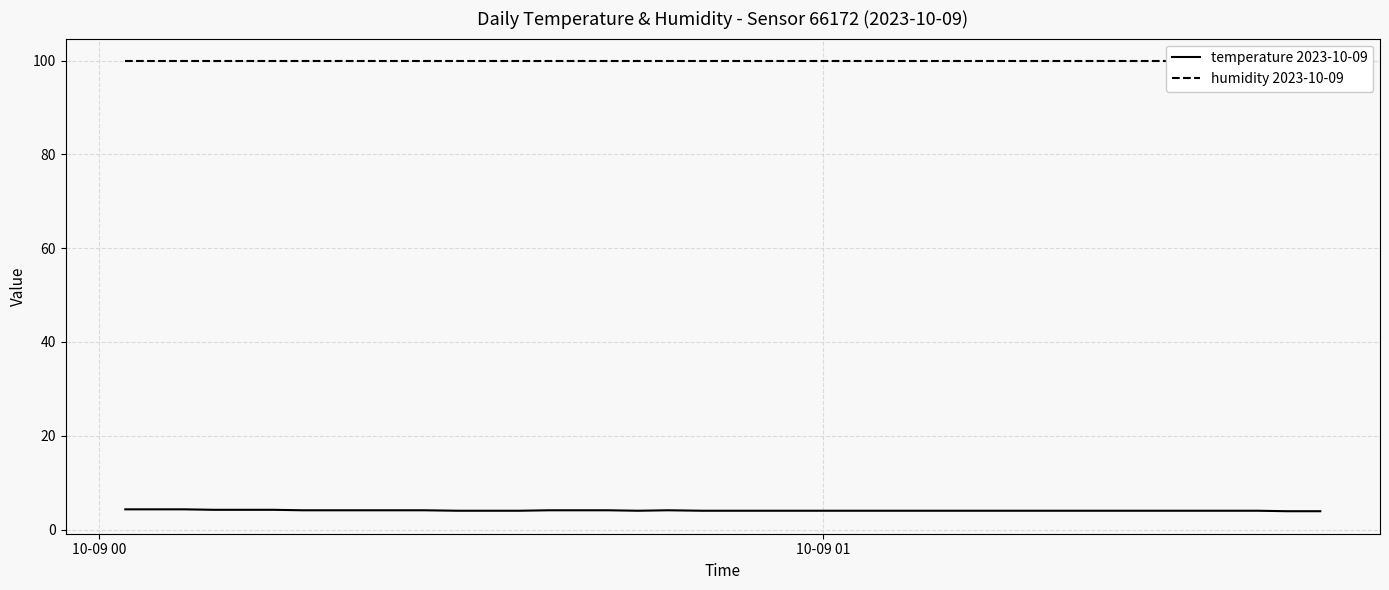

True or false: humidity 2023-10-09 and temperature 2023-10-09 intersect in this chart.

False